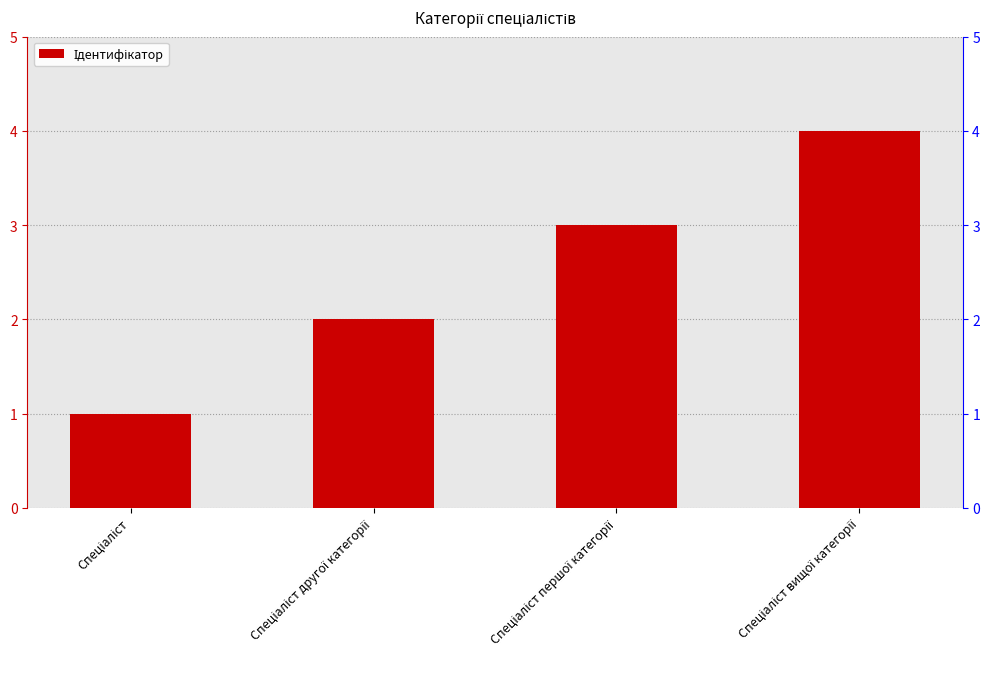

Are the bars horizontal?

No